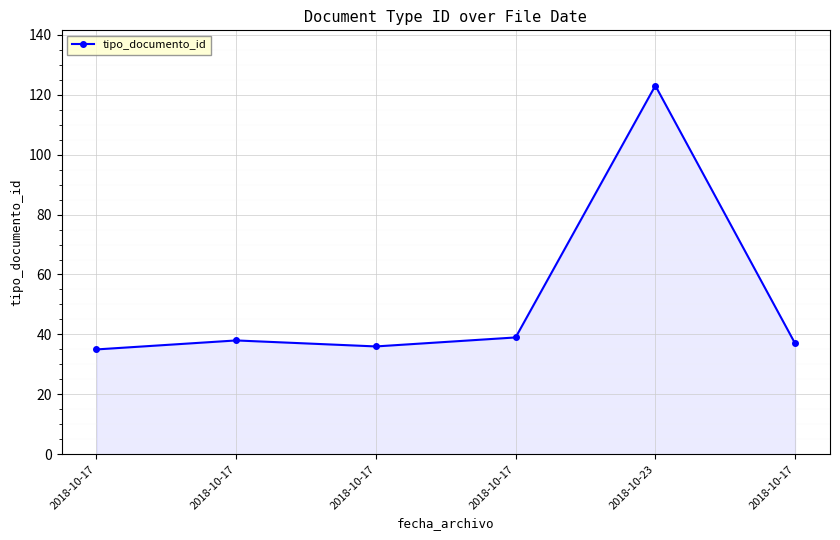

Approximately how many times larger is the value at 2018-10-17 compared to 2018-10-17?

1.0